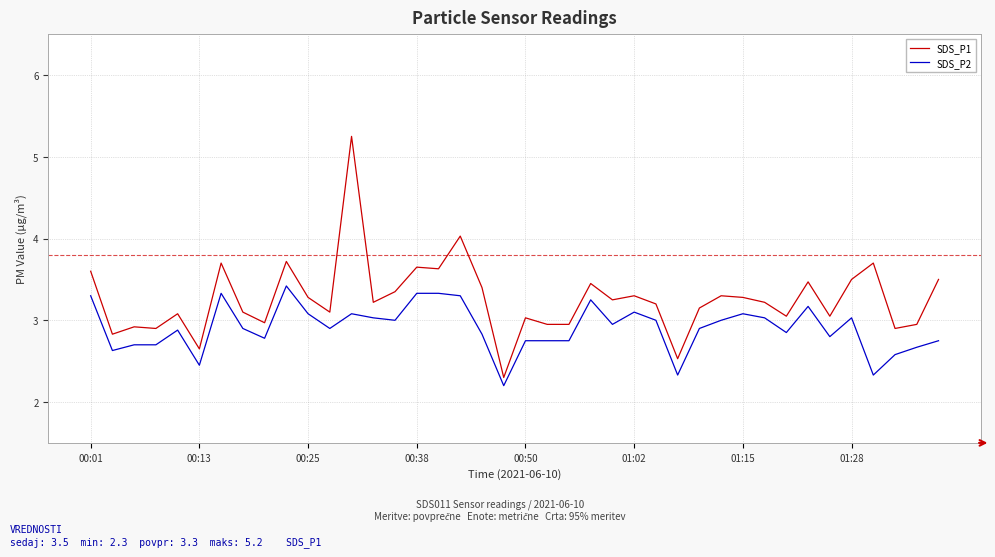

Which series has the largest range (max minus min)?

SDS_P1